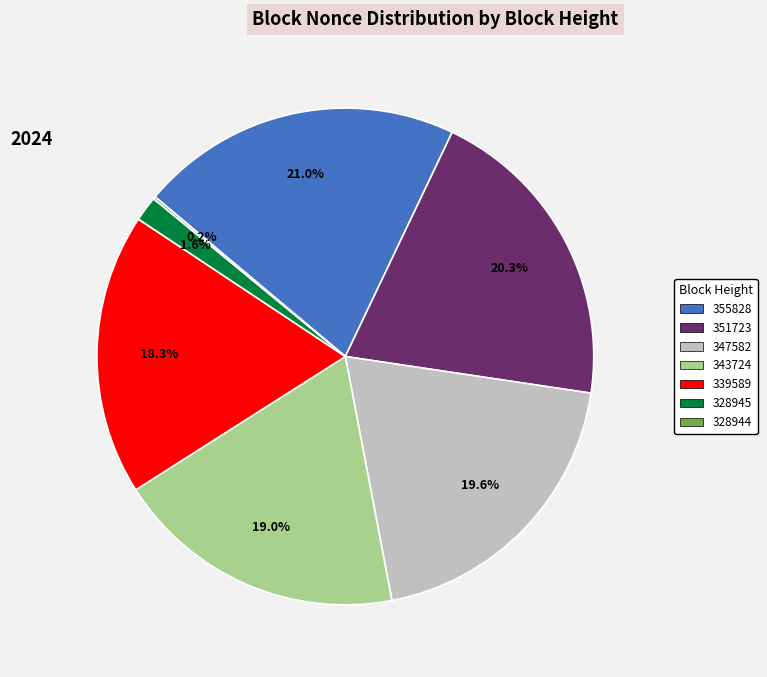

Does any single category account for the majority?

No